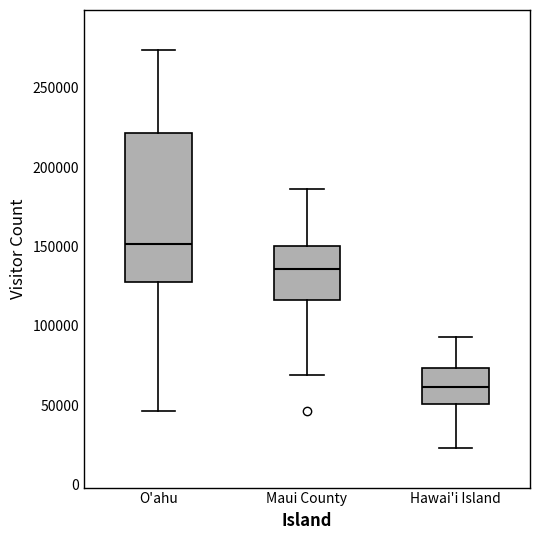

Which box has the lowest median line?

Hawai'i Island